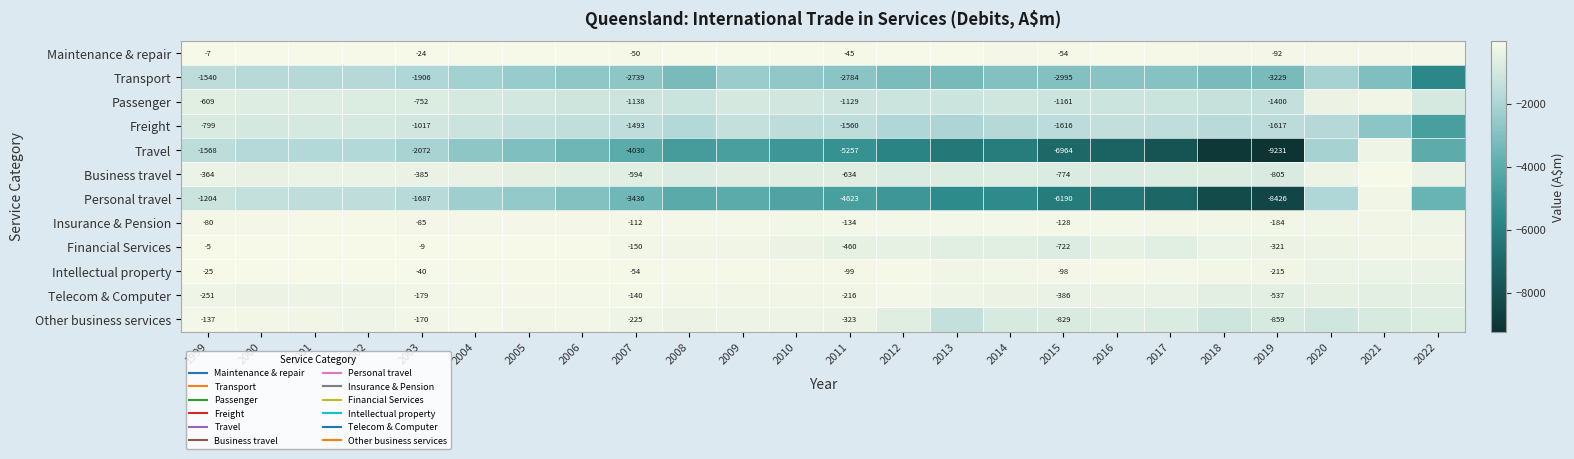

Rank the series by their maximum value, from highest to lowest.

Maintenance & repair, Financial Services, Intellectual property, Business travel, Insurance & Pension, Telecom & Computer, Other business services, Passenger, Personal travel, Travel, Freight, Transport